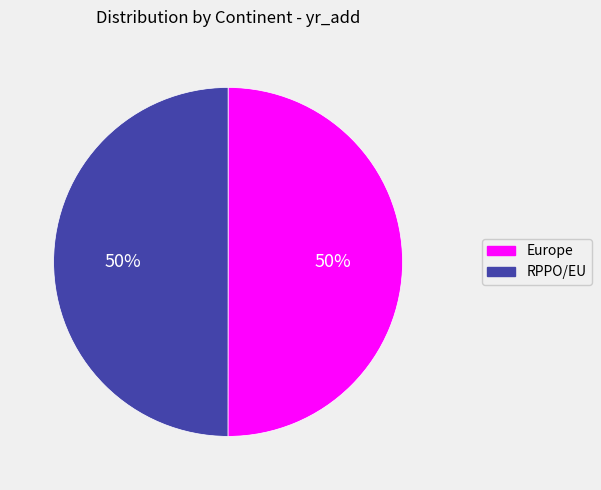

Count the number of slices in the pie.

2